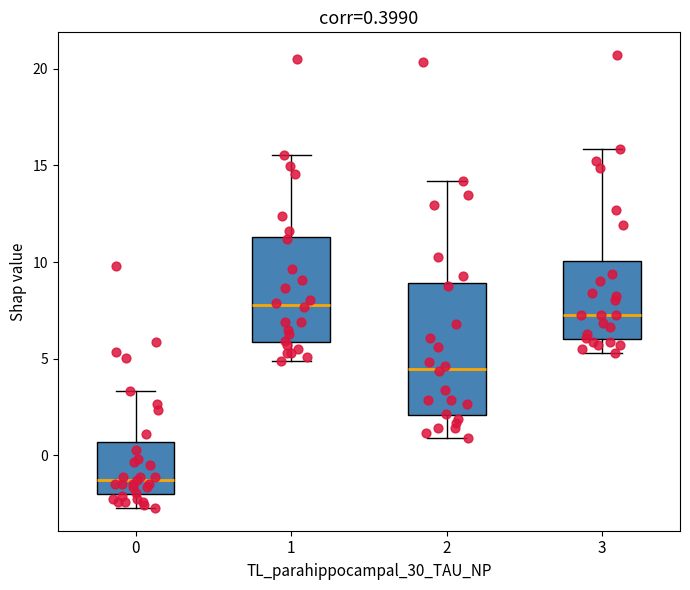

Which box is the tallest, from its lower edge to its upper edge?

2